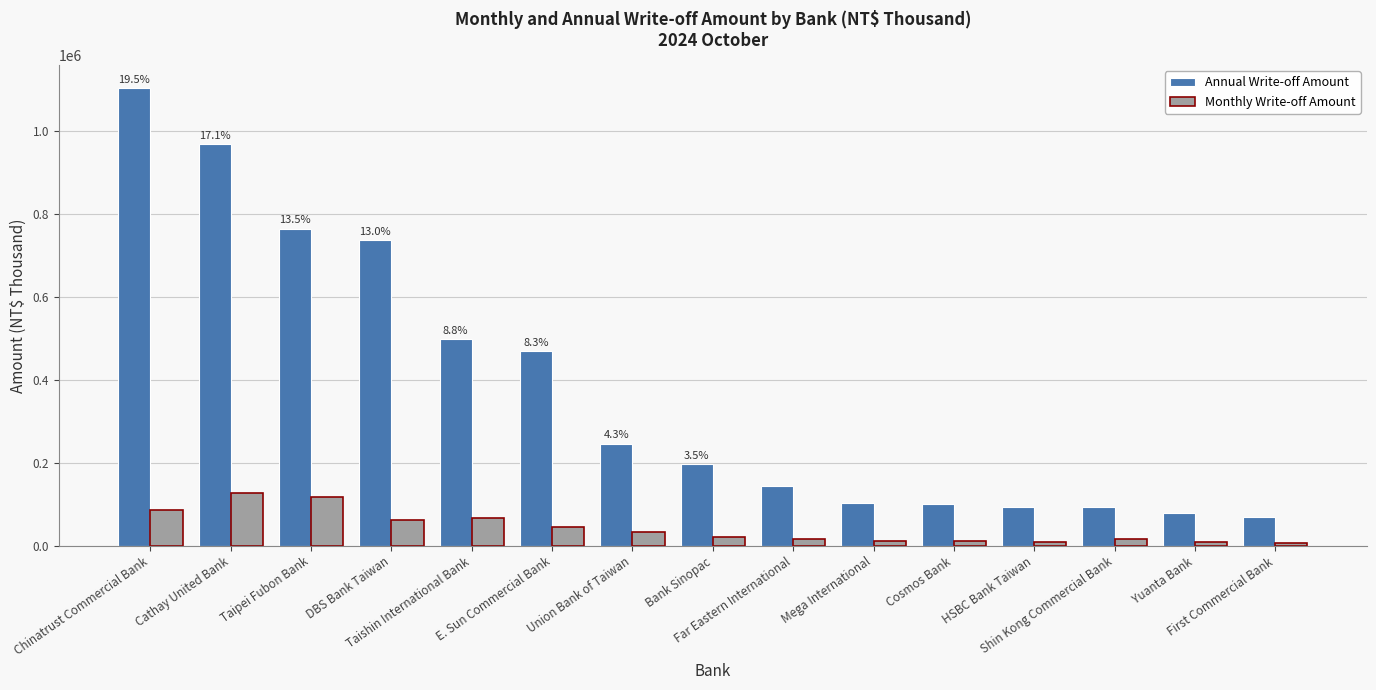

What is the minimum value shown in the chart?

6368